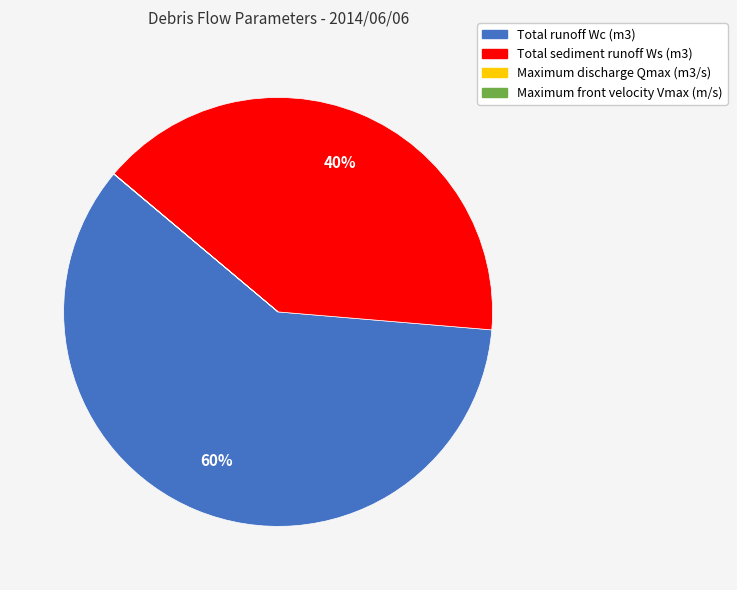

What is the largest slice in the pie chart?

Total runoff Wc (m3)